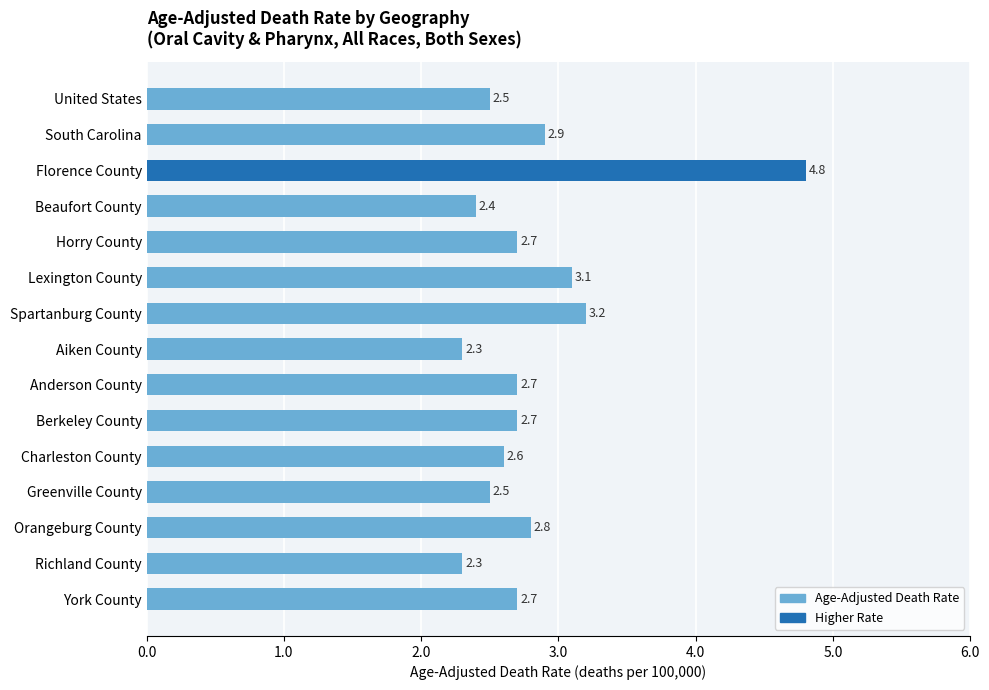

What is the maximum value shown in the chart?

4.8